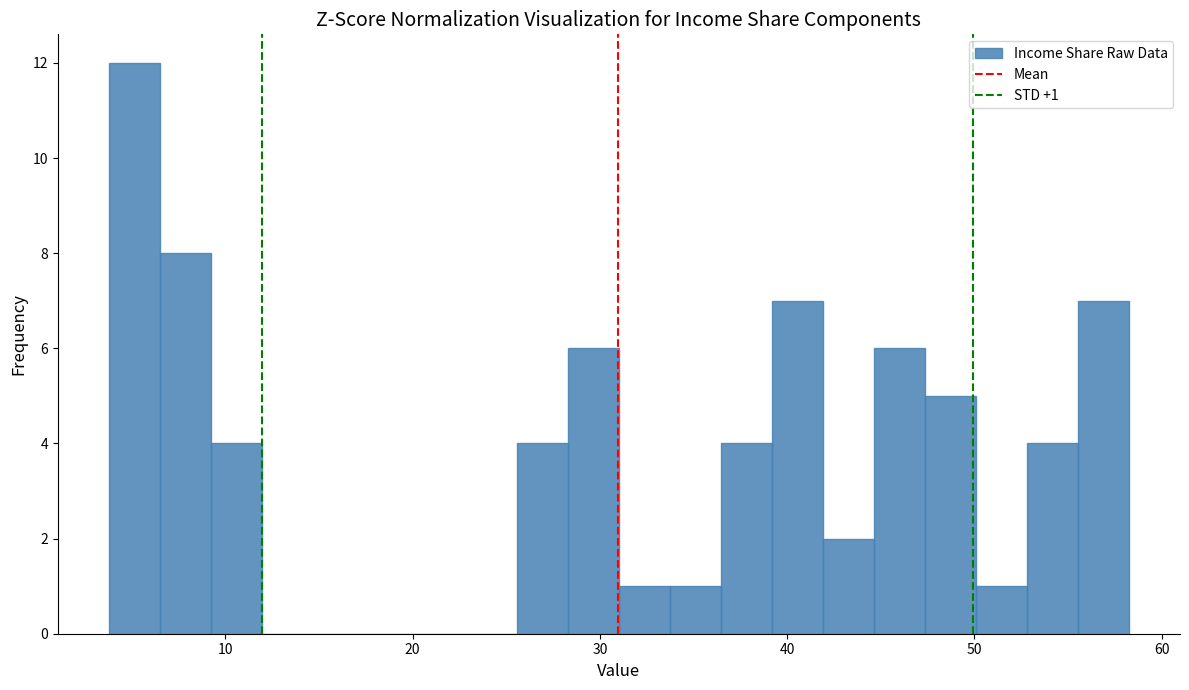

Read against the x-axis, roughly where is the centre of the tallest bar?

5